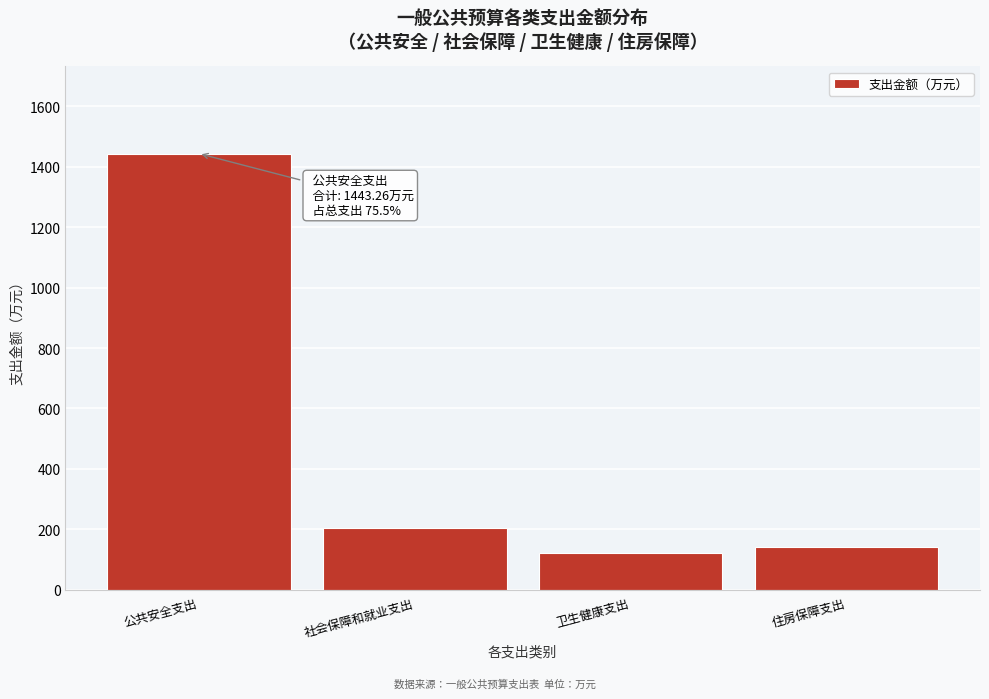

Reading left to right, list all the values displayed in this chart.

1443.3	205.0	121.5	141.0